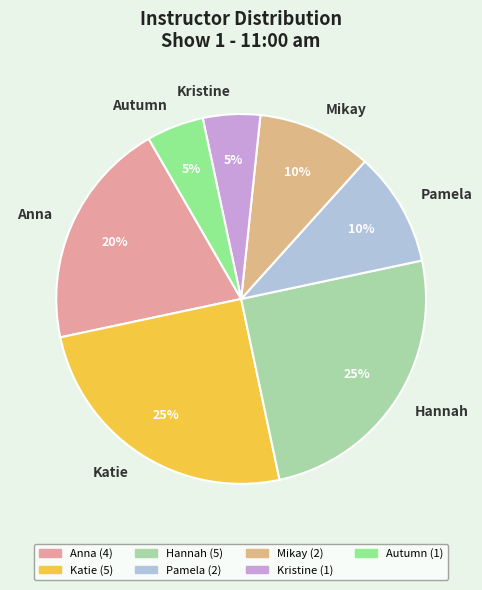

To the nearest percent, what is the difference between the largest and smallest slice percentages?

20%